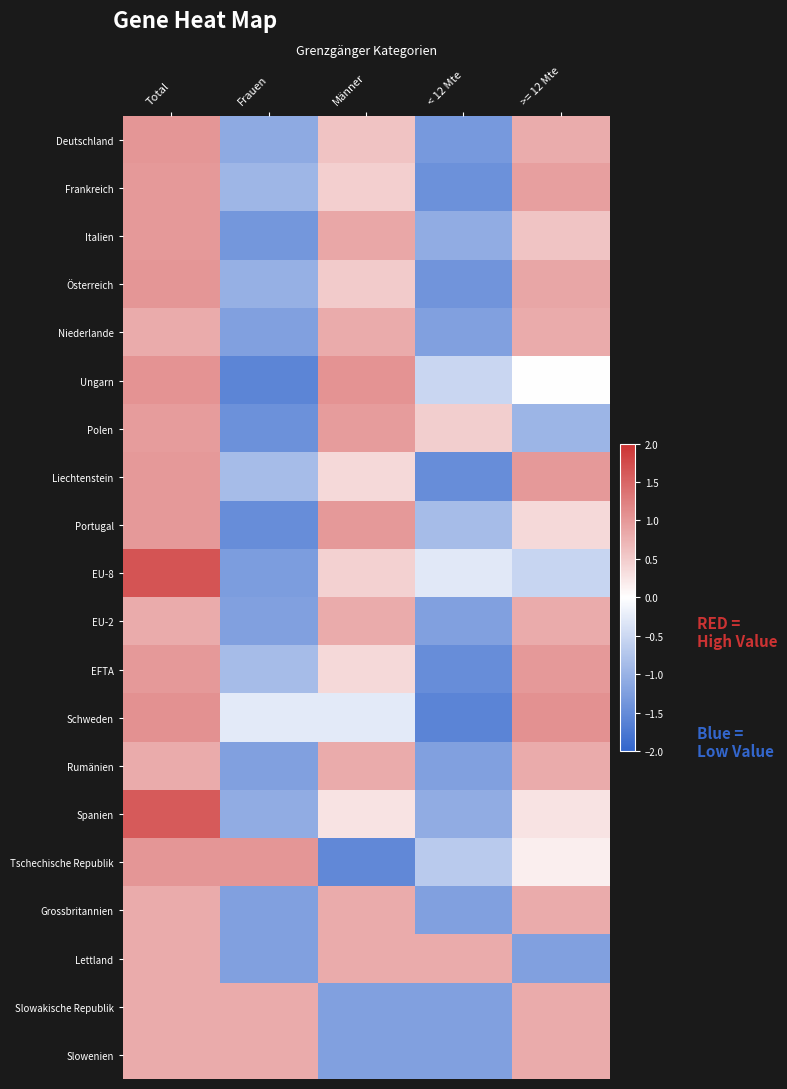

Which series has the largest total across all categories?

EU-8